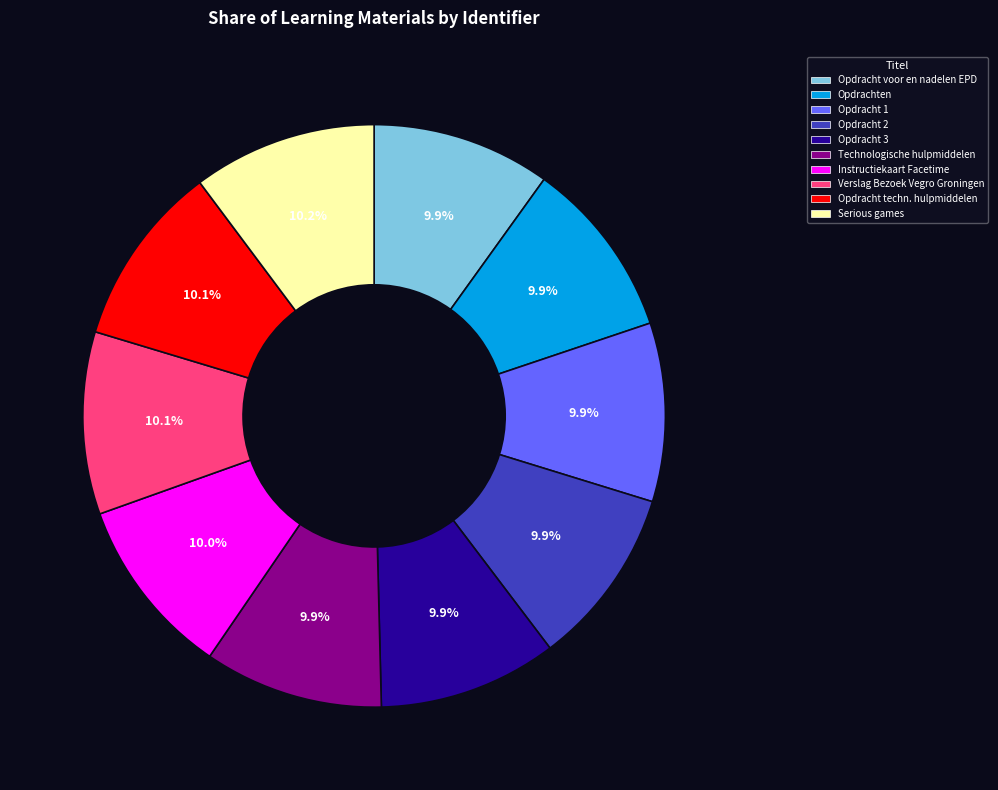

Does any single category account for the majority?

No